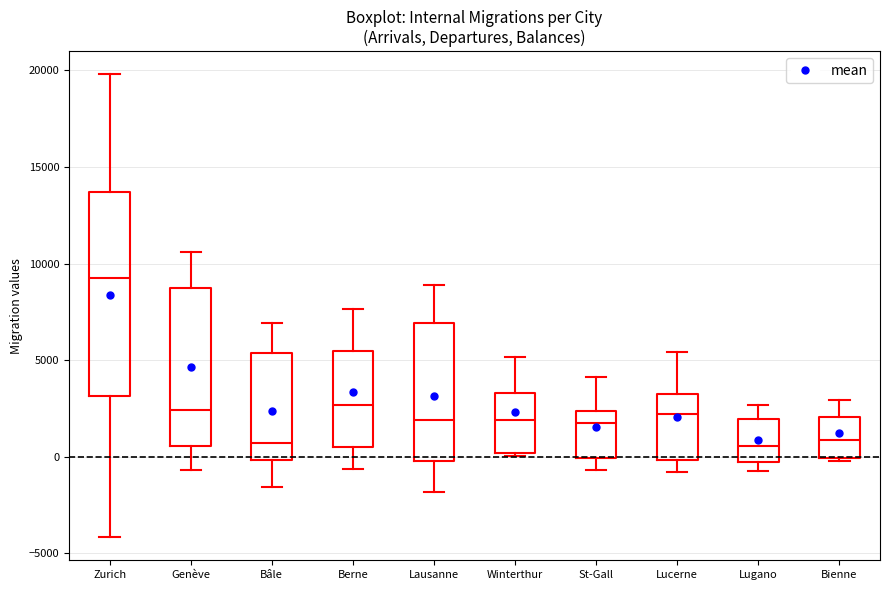

Reading left to right, transcribe this box plot: for each box, give where its median line is, the range the box spans, and where its two whiskers end, as read against the y-axis. The values are not printed on the chart, so give them approximately, as read against the axis.

Zurich: median 9000, box 3000 to 13500, whiskers -4000 to 20000
Genève: median 2500, box 500 to 8500, whiskers -500 to 10500
Bâle: median 500, box 0 to 5500, whiskers -1500 to 7000
Berne: median 2500, box 500 to 5500, whiskers -500 to 7500
Lausanne: median 2000, box 0 to 7000, whiskers -2000 to 9000
Winterthur: median 2000, box 0 to 3500, whiskers 0 to 5000
St-Gall: median 2000, box 0 to 2500, whiskers -500 to 4000
Lucerne: median 2000, box 0 to 3000, whiskers -1000 to 5500
Lugano: median 500, box -500 to 2000, whiskers -500 (just below the box's lower edge) to 2500
Bienne: median 1000, box 0 to 2000, whiskers 0 (just below the box's lower edge) to 3000